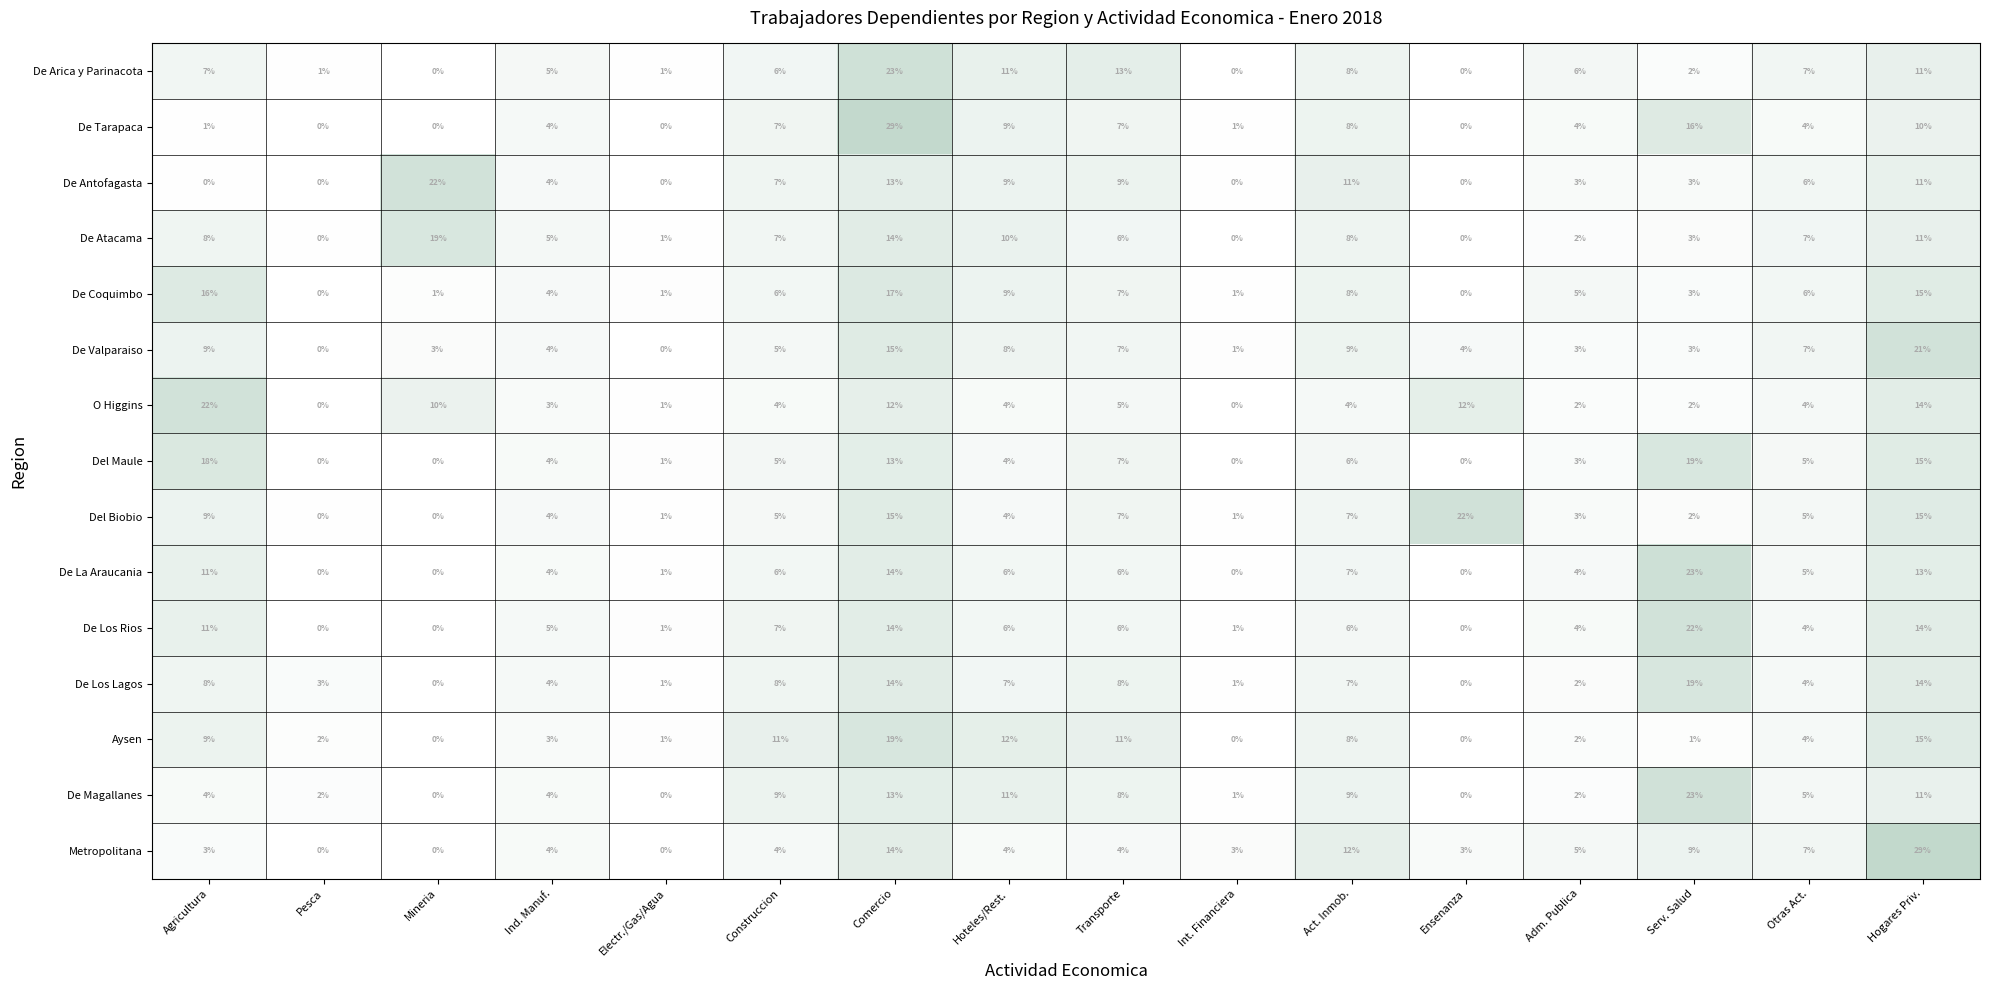

The value of O Higgins at Otras Act. is 2. True or false?

False